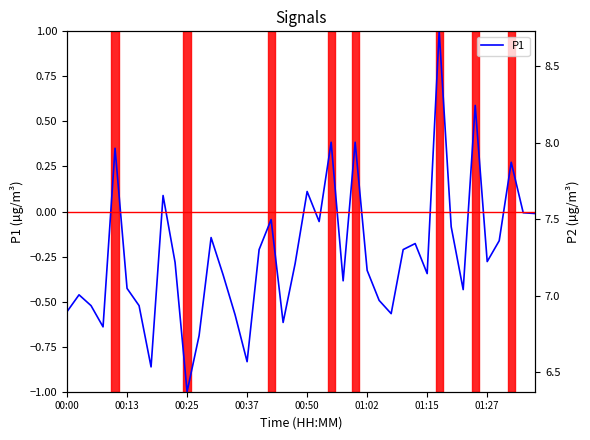

At which category is the sum across all series the highest?

31